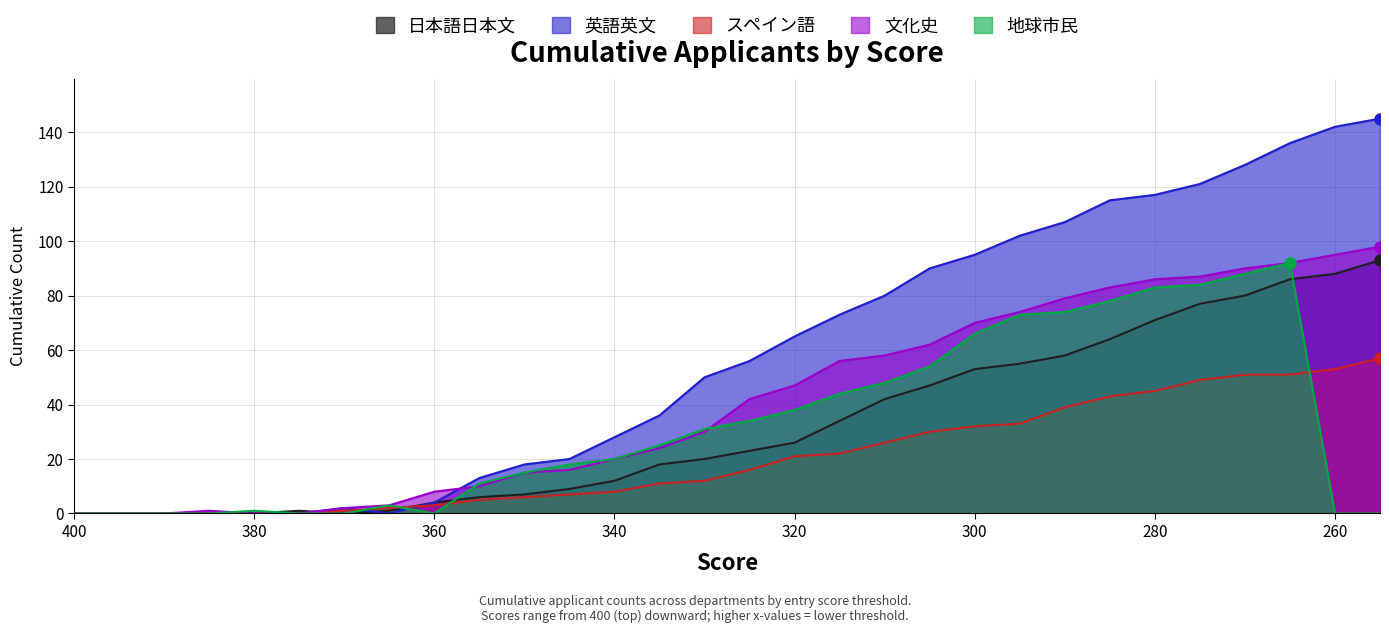

True or false: 文化史 has more than 0 interior local peaks.

True